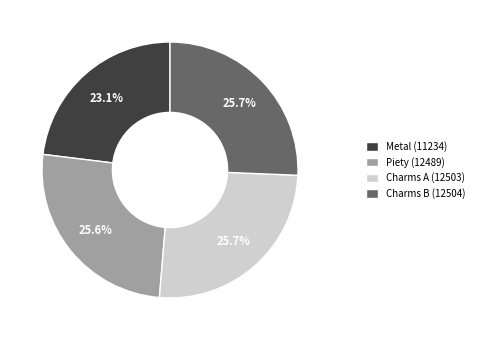

What is the smallest slice in the pie chart?

Metal (11234)